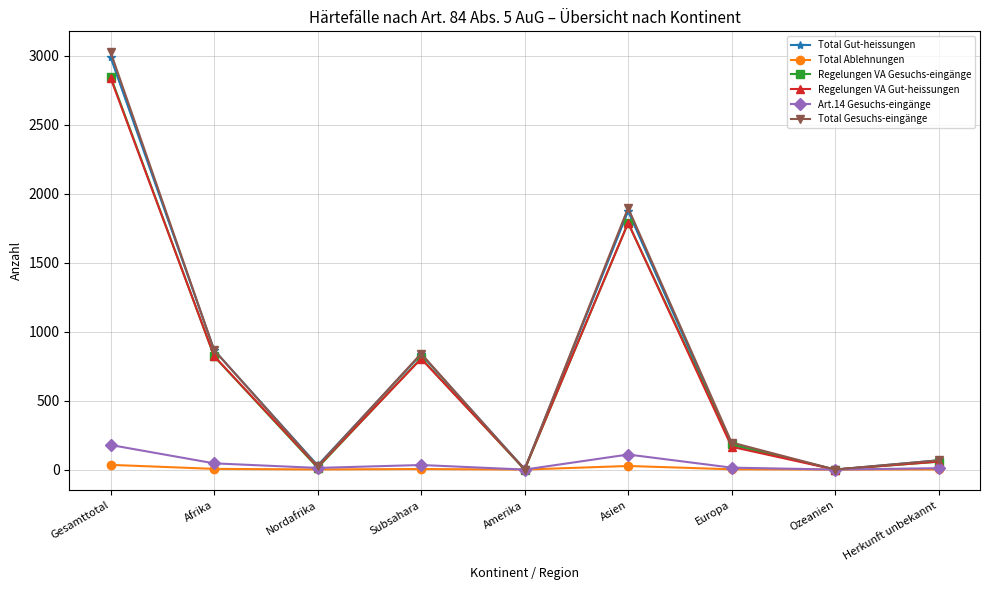

Does the chart display data point markers on the line(s)?

Yes